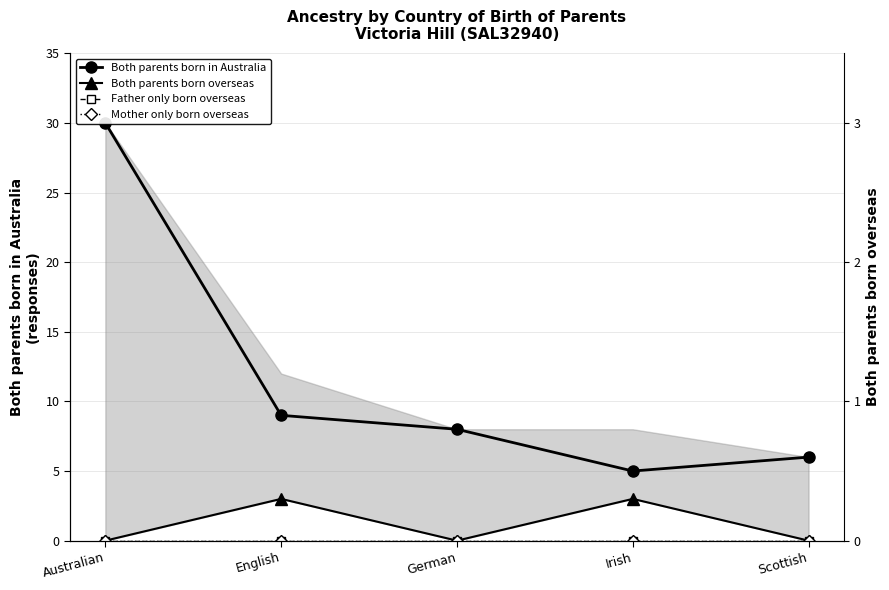

Rank the series by their maximum value, from highest to lowest.

Both parents born in Australia, Both parents born overseas, Father only born overseas, Mother only born overseas